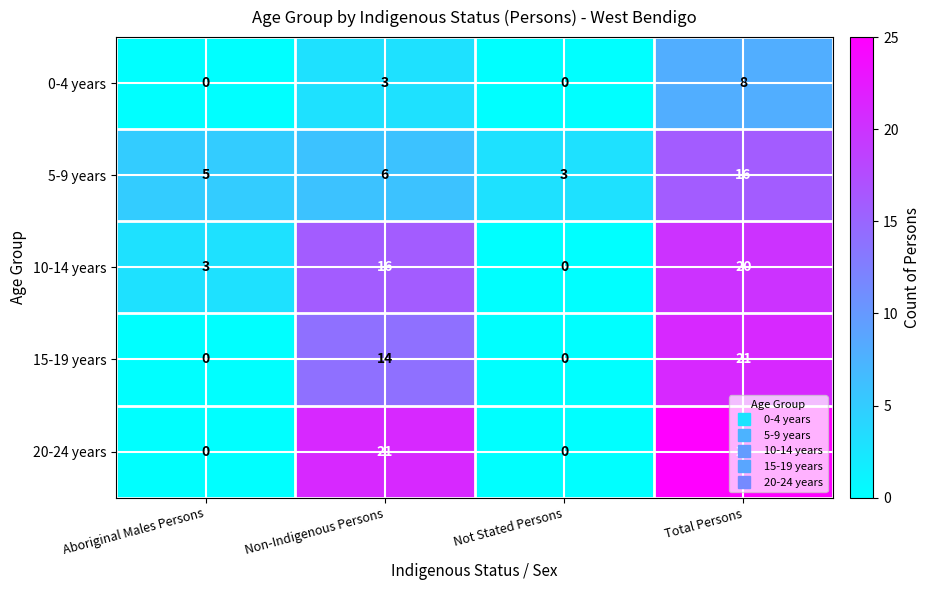

List the series in order of their peak value, lowest first.

0-4 years, 5-9 years, 10-14 years, 15-19 years, 20-24 years